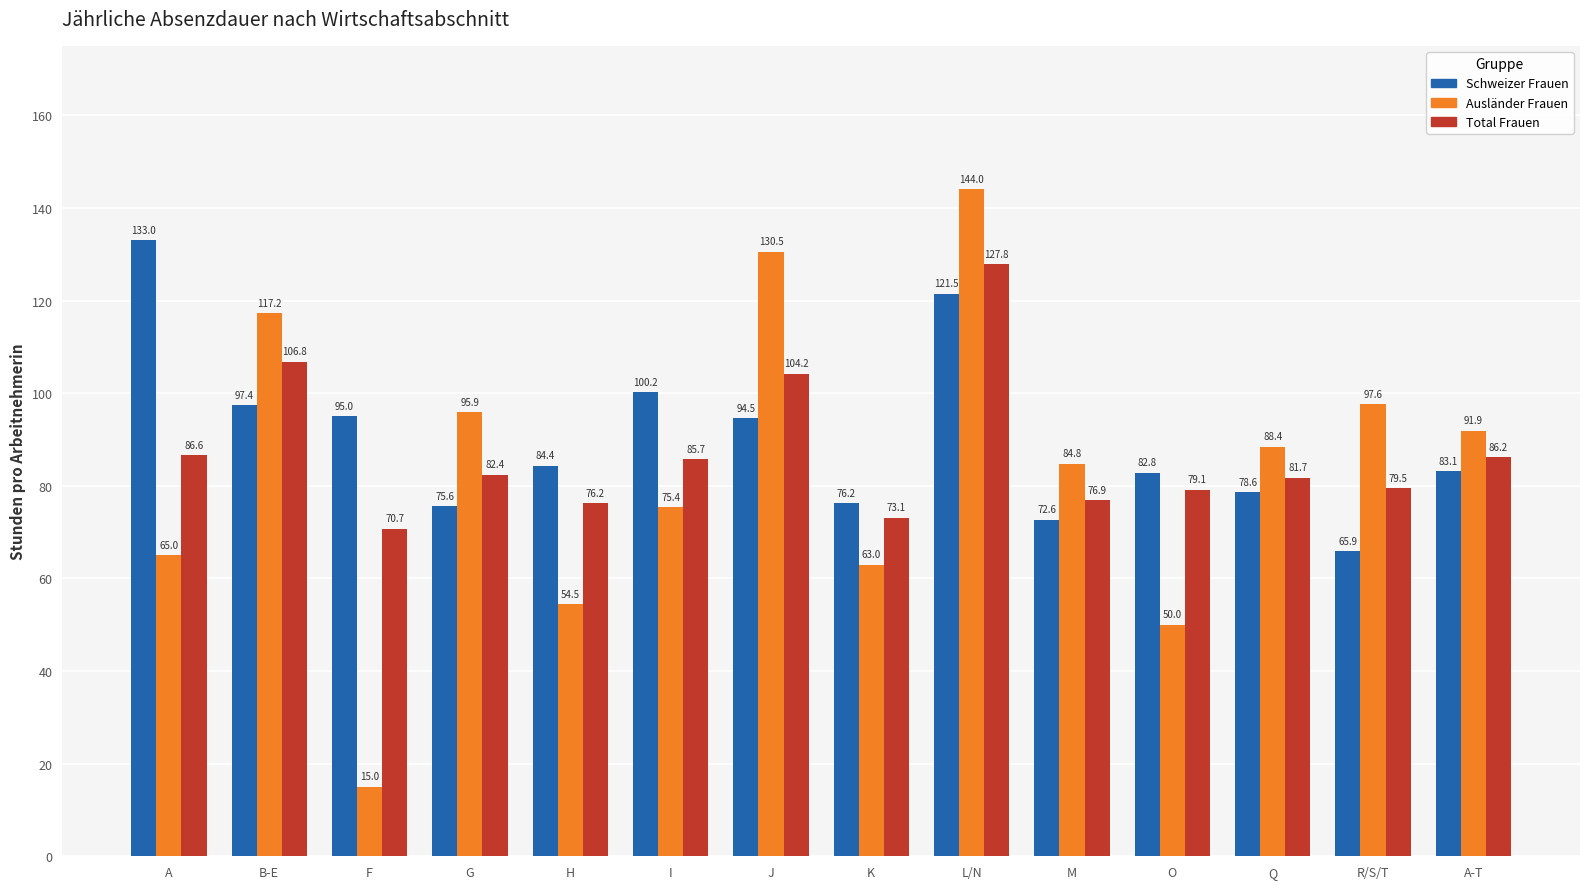

Rank the series at A from lowest to highest value.

Ausländer Frauen, Total Frauen, Schweizer Frauen